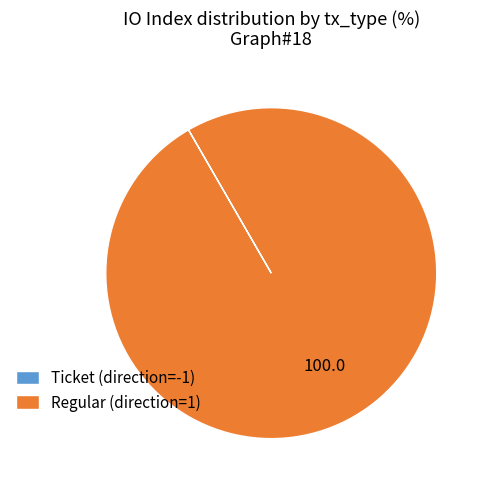

The Regular (direction=1) slice represents 100% of the pie. True or false?

True